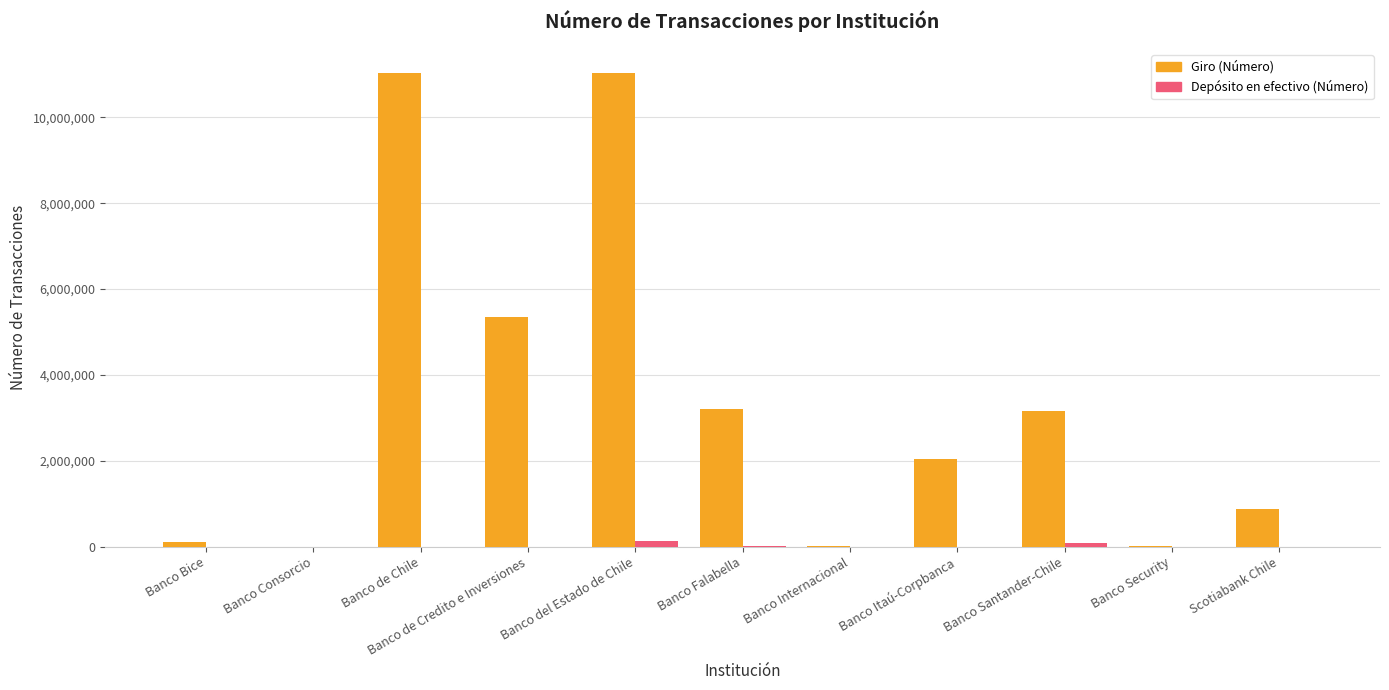

Count the number of data series in this chart.

2